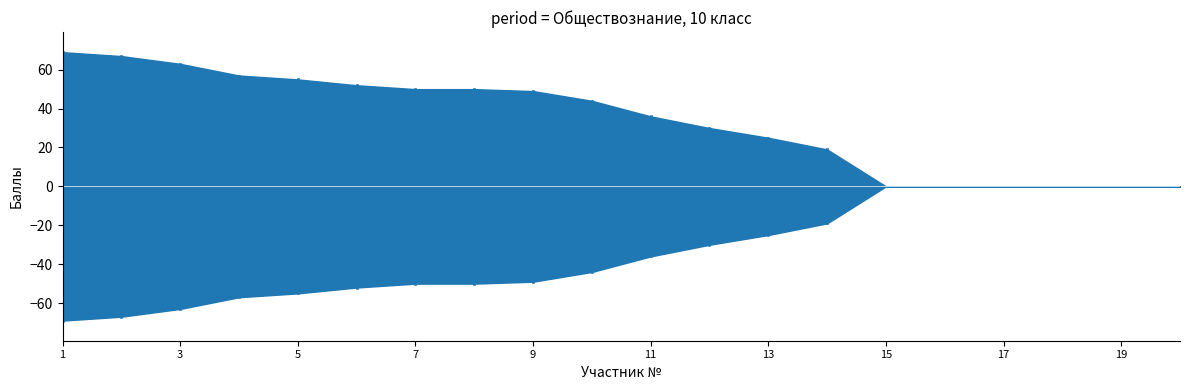

What is the ratio of the value at 8 to the value at 14?

2.6